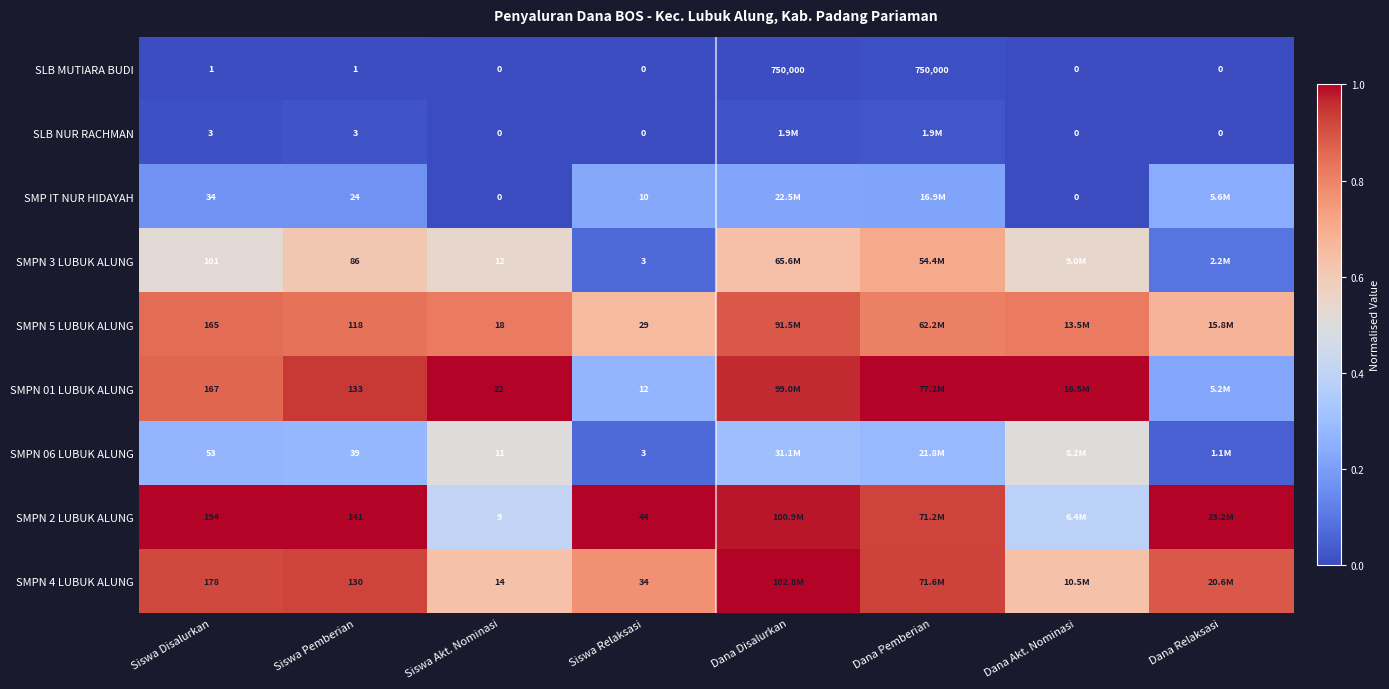

Rank the series at Siswa Pemberian from highest to lowest value.

SMPN 2 LUBUK ALUNG, SMPN 01 LUBUK ALUNG, SMPN 4 LUBUK ALUNG, SMPN 5 LUBUK ALUNG, SMPN 3 LUBUK ALUNG, SMPN 06 LUBUK ALUNG, SMP IT NUR HIDAYAH, SLB NUR RACHMAN, SLB MUTIARA BUDI